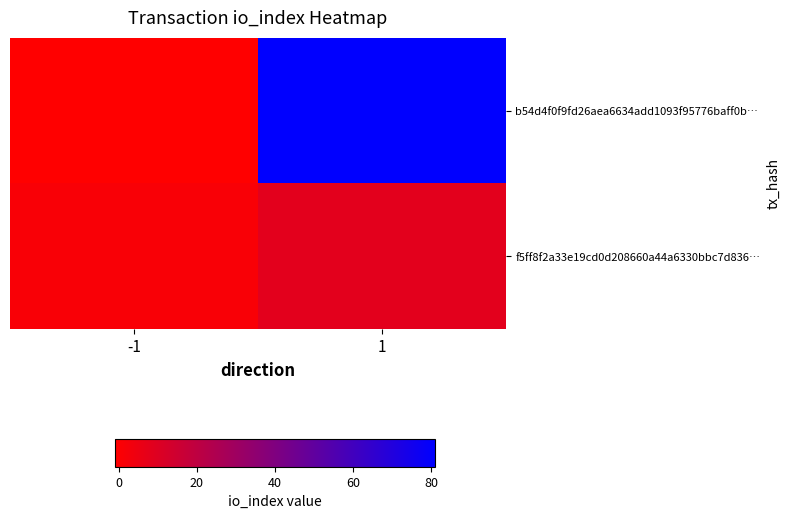

How many data points does each series have?

2